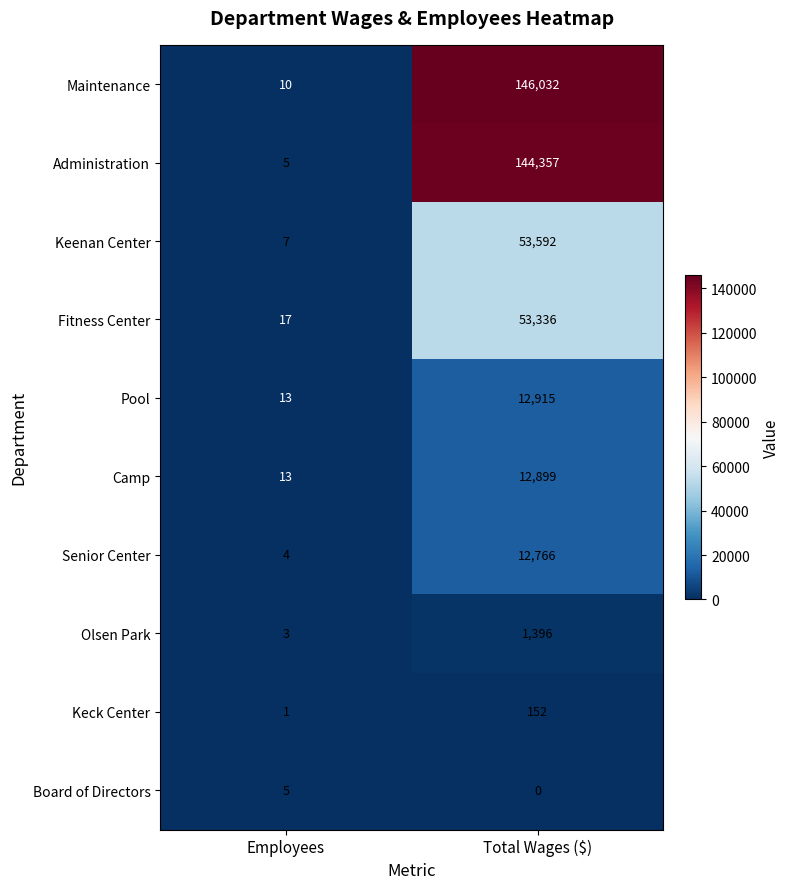

What is the difference between the maximum and minimum values in the Senior Center series?

12762